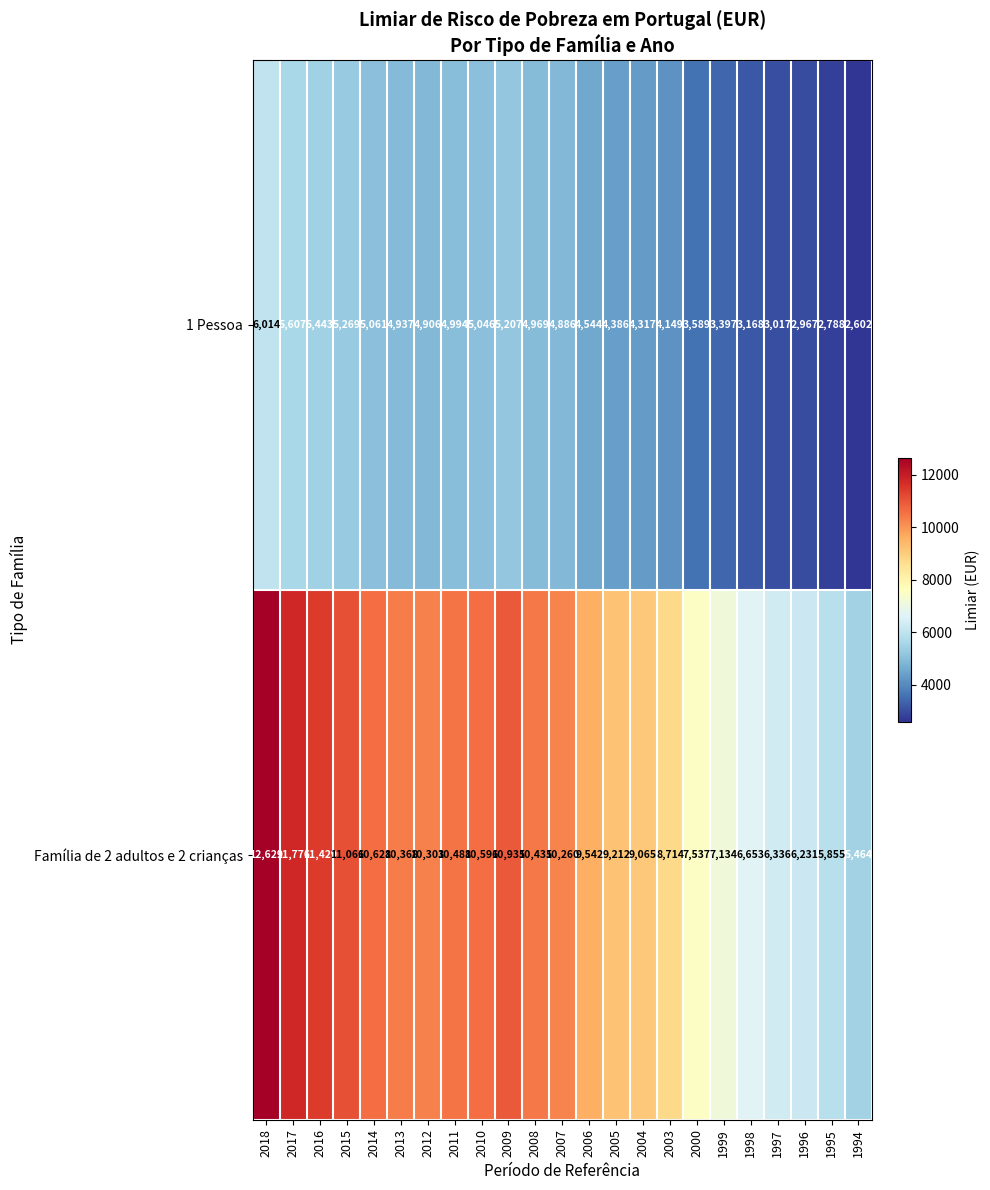

Which series has the widest spread of values?

Família de 2 adultos e 2 crianças